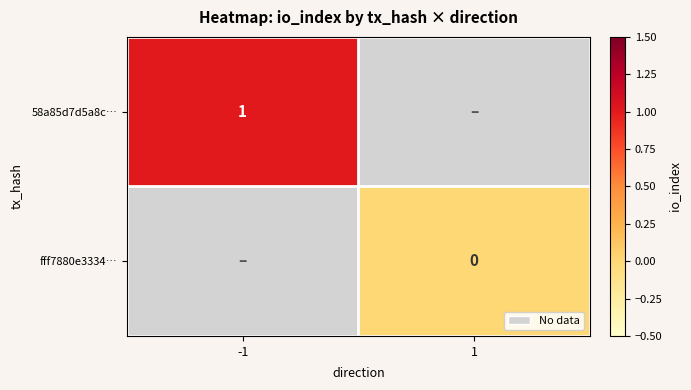

The 58a85d7d5a8c… series shows 1 at -1. True or false?

True